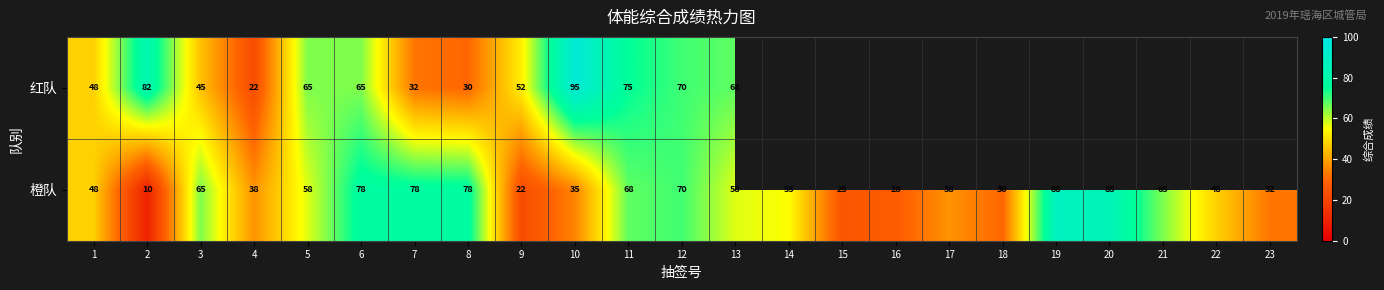

How many categories are shown in the chart?

23